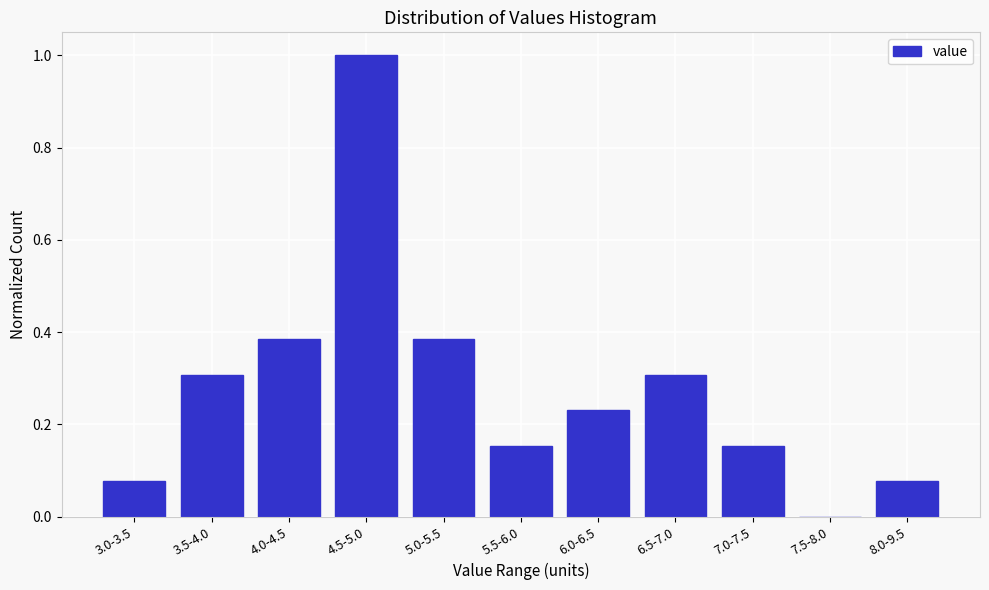

At which category does the chart reach its peak across all series?

4.5-5.0